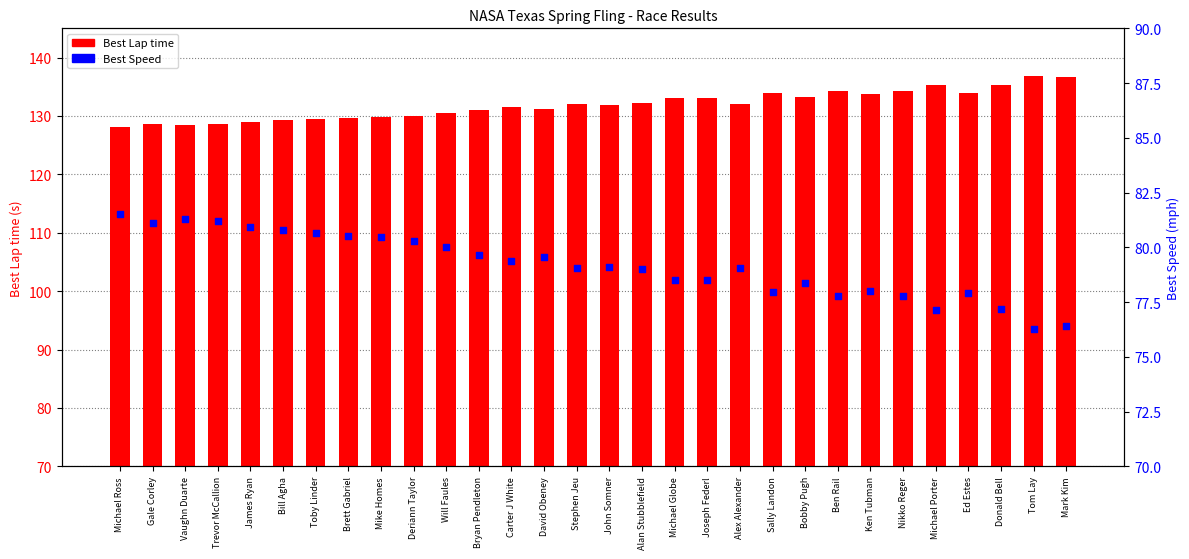

Is the value of Best Lap time at Stephen Jeu greater than the value of Best Speed at Carter J White?

Yes